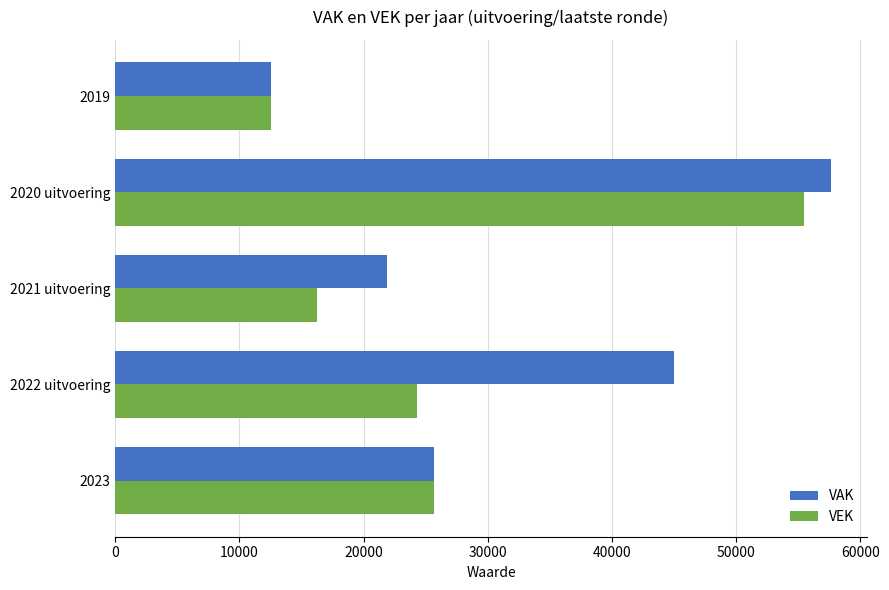

What is the sum of all VAK values?

162739